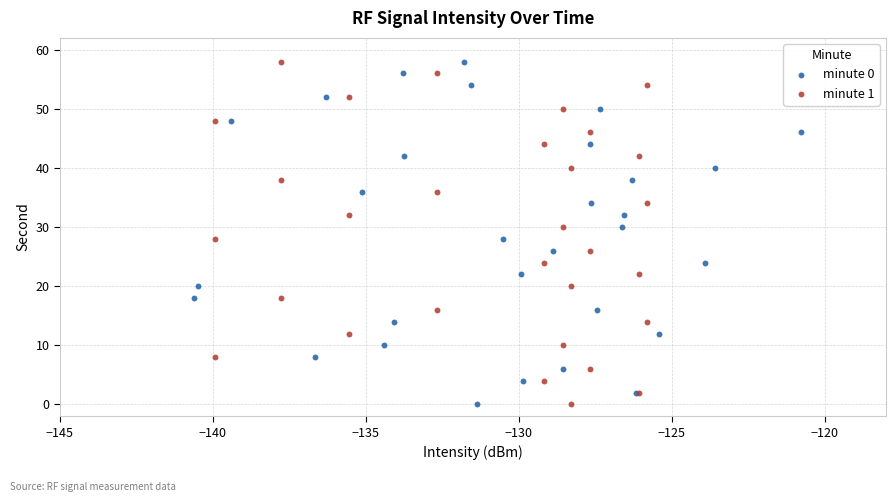

What are all the series names shown in the legend?

minute 0, minute 1